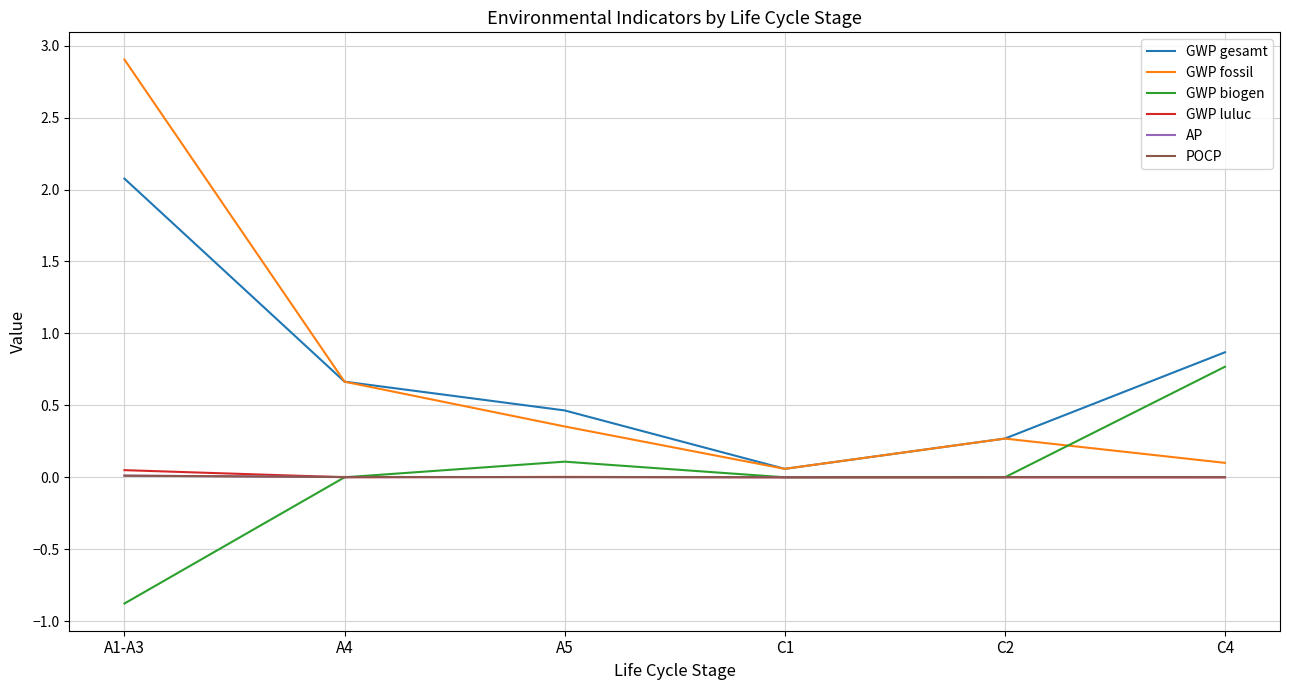

How many lines are shown in the chart?

6